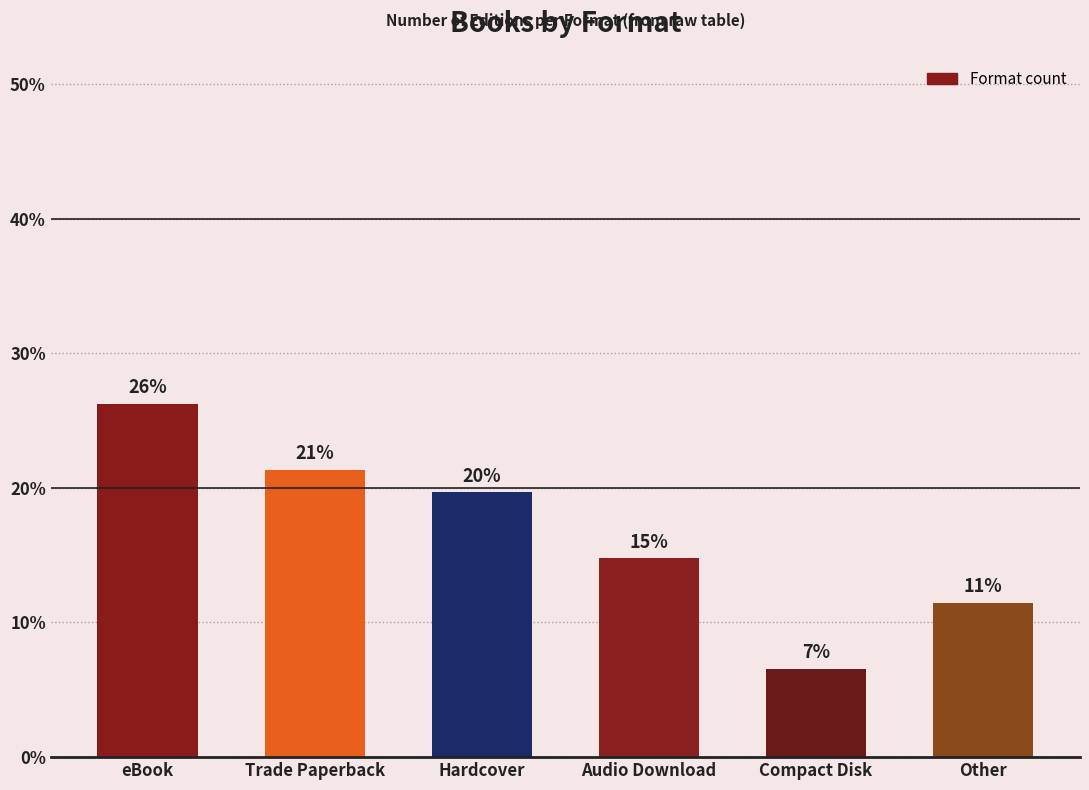

Are the bars horizontal?

No